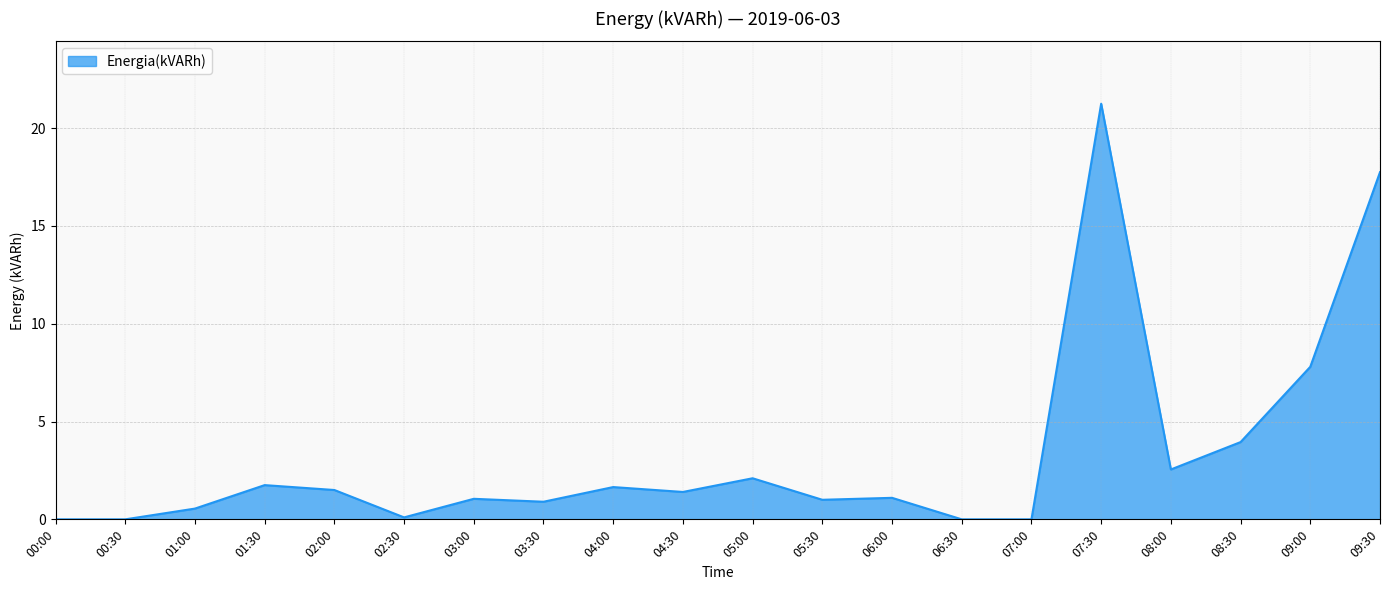

Where is the data nearest to the value 10?

09:00